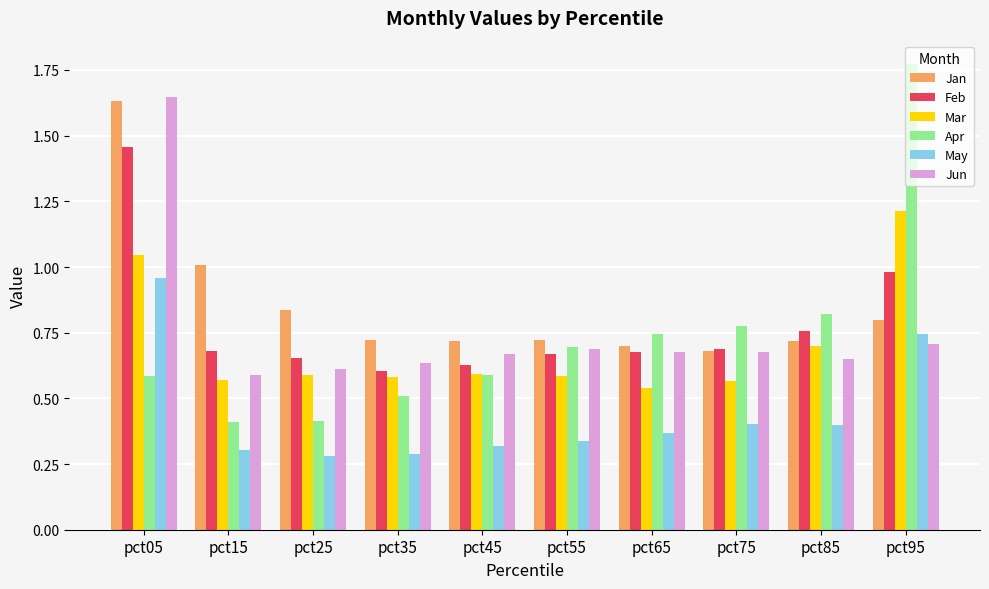

Which series has the widest spread of values?

Apr